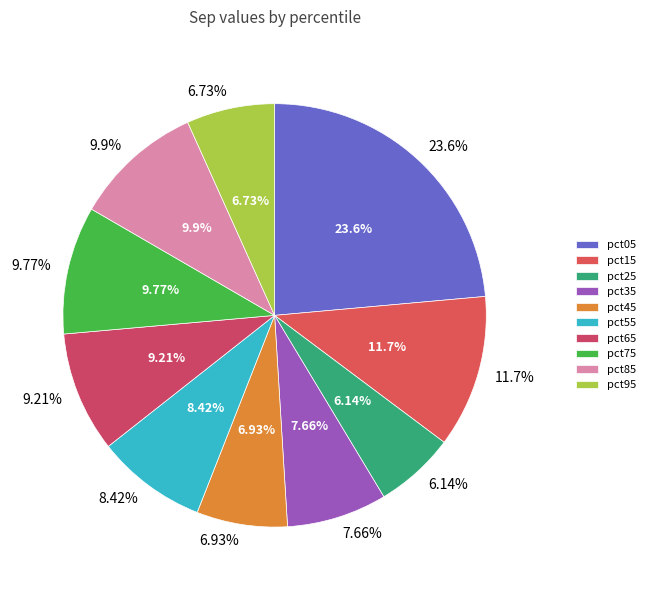

To the nearest percent, what percentage of the pie is pct15?

12%